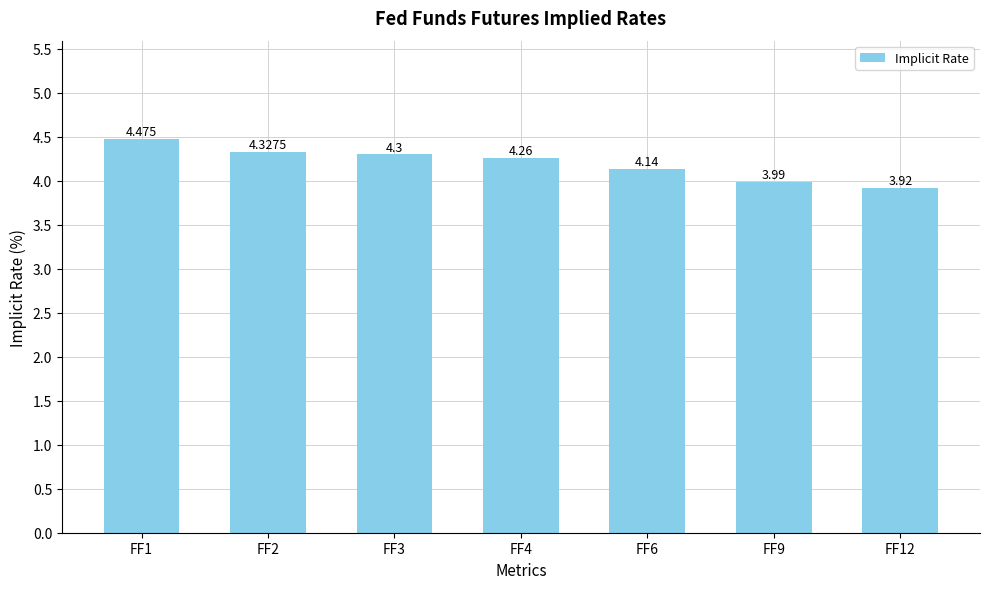

The chart shows a value of 8.0 at FF1. True or false?

False